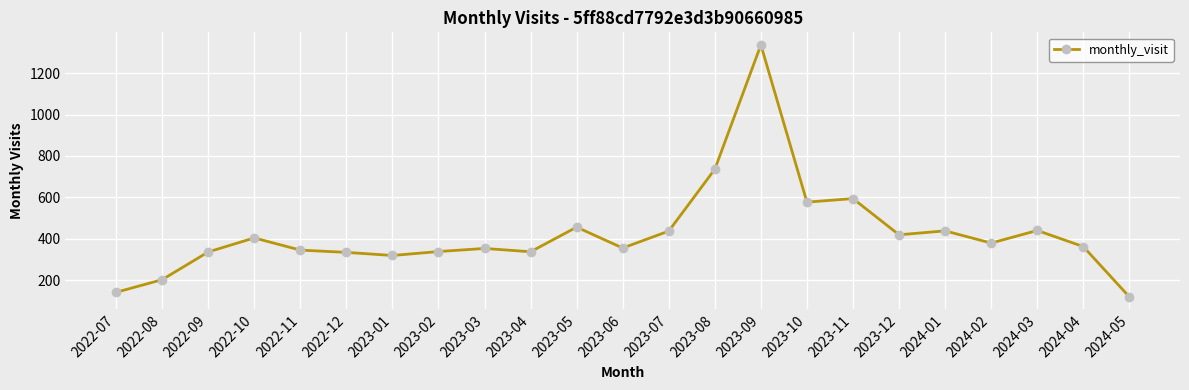

How many lines are shown in the chart?

1